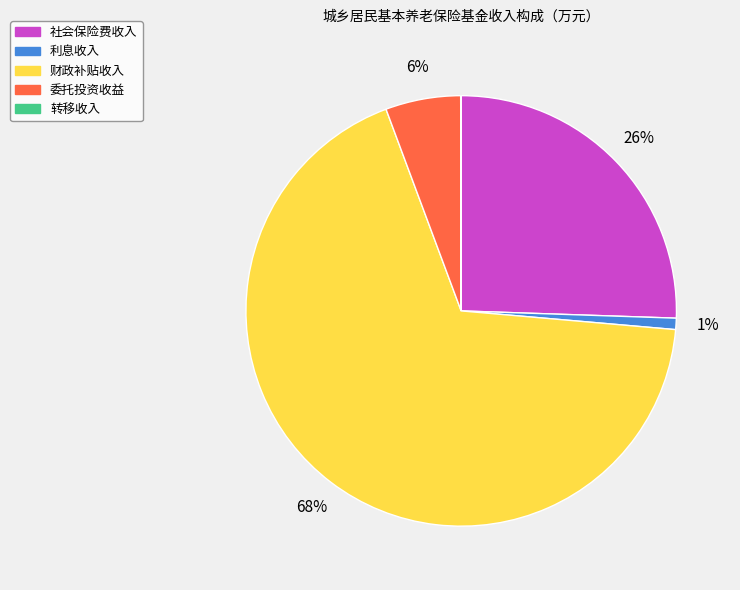

Which slice is the largest?

财政补贴收入